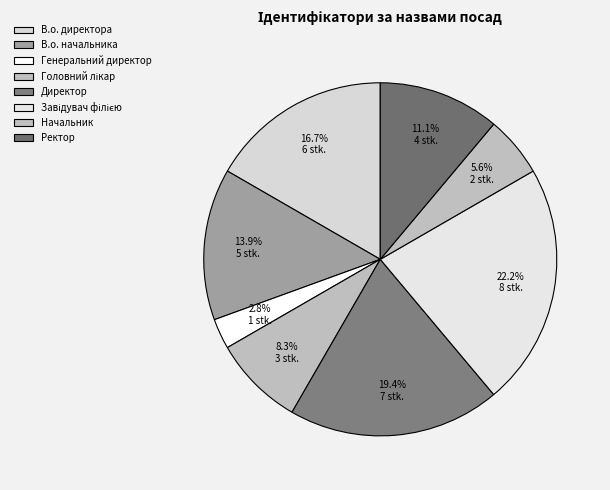

Is there any slice that represents more than half of the pie?

No